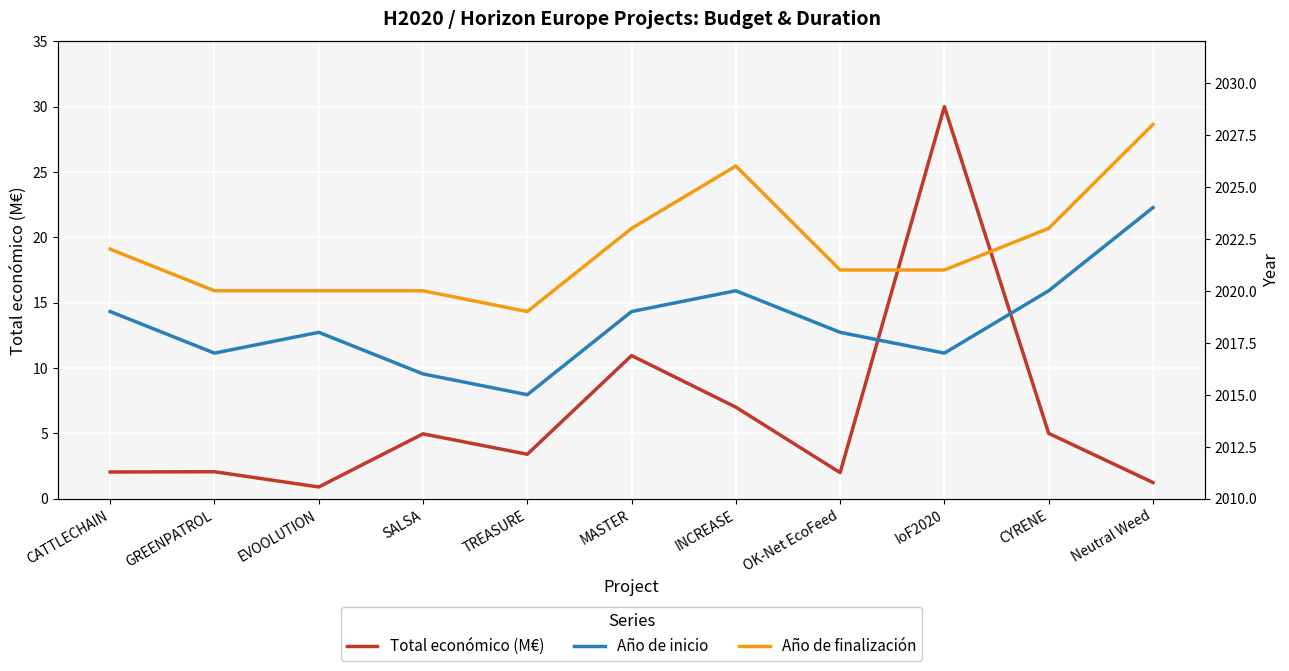

How many Año de finalización values are between 2020 and 2023?

8